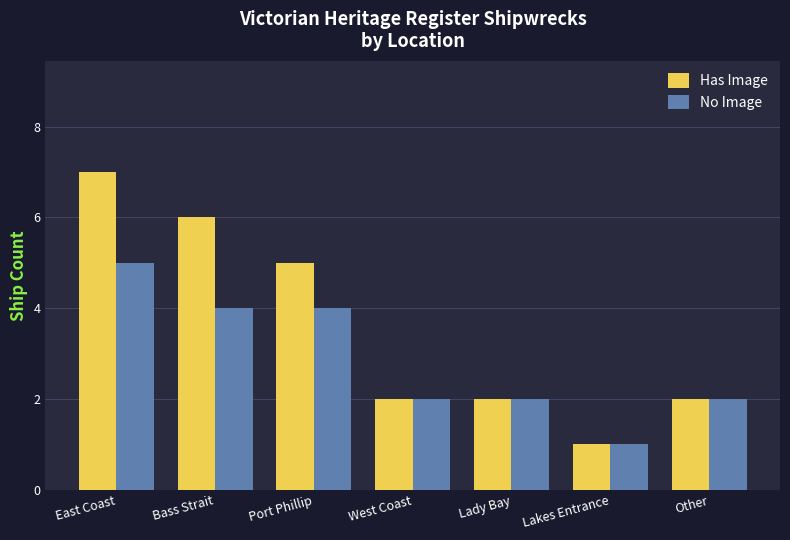

Is the value of No Image at East Coast greater than the value of Has Image at Other?

Yes